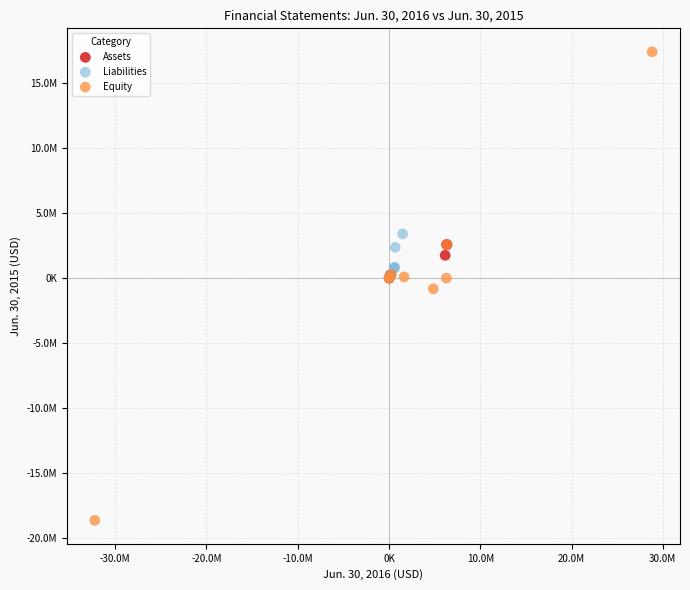

What are all the series names shown in the legend?

Assets, Liabilities, Equity